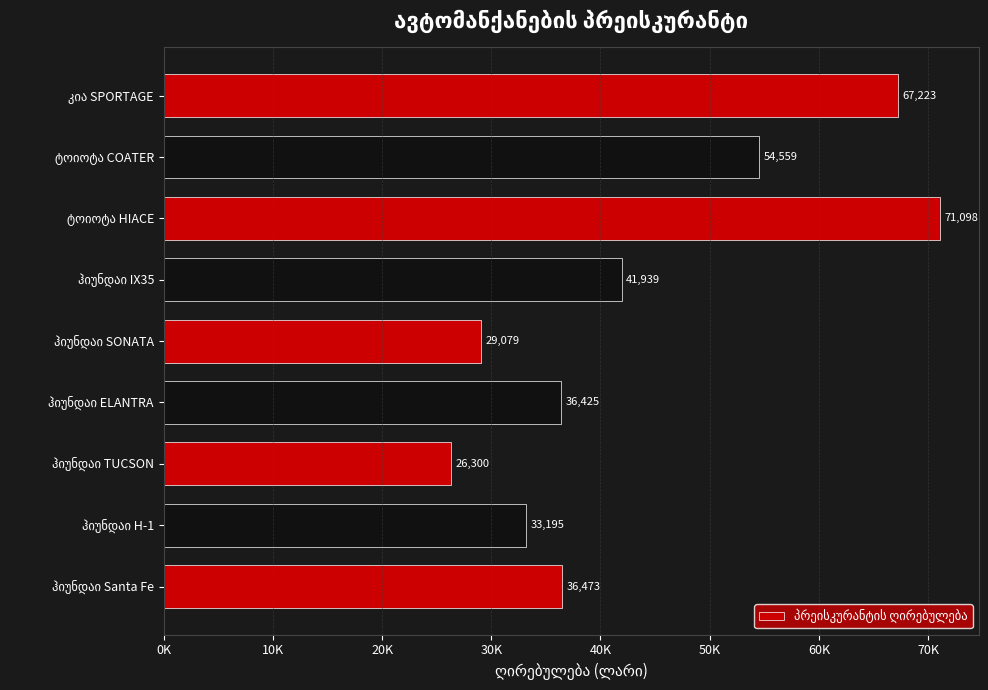

Does the chart contain any negative values?

No